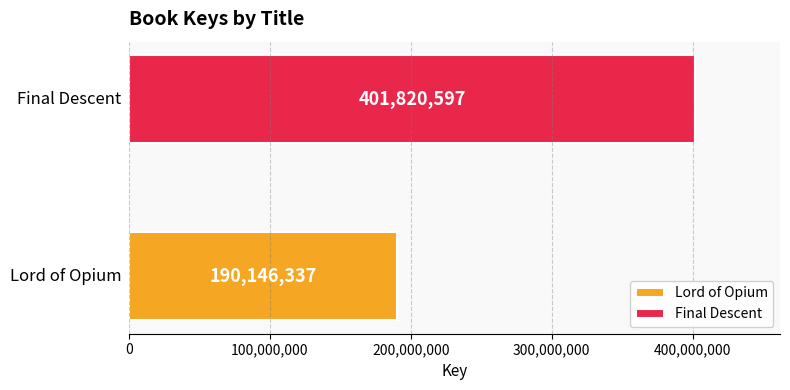

What is the maximum value shown in the chart?

401820597